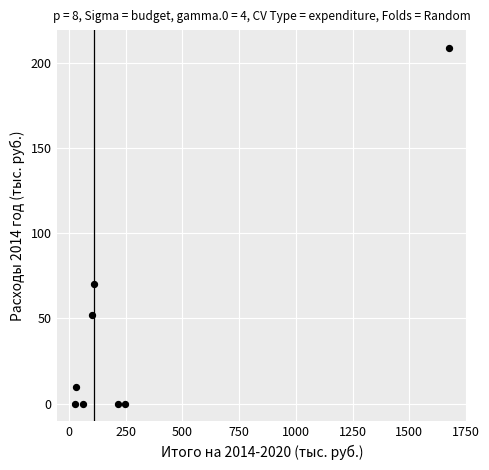

What Y value in the scatter plot is closest to 104?

70.0